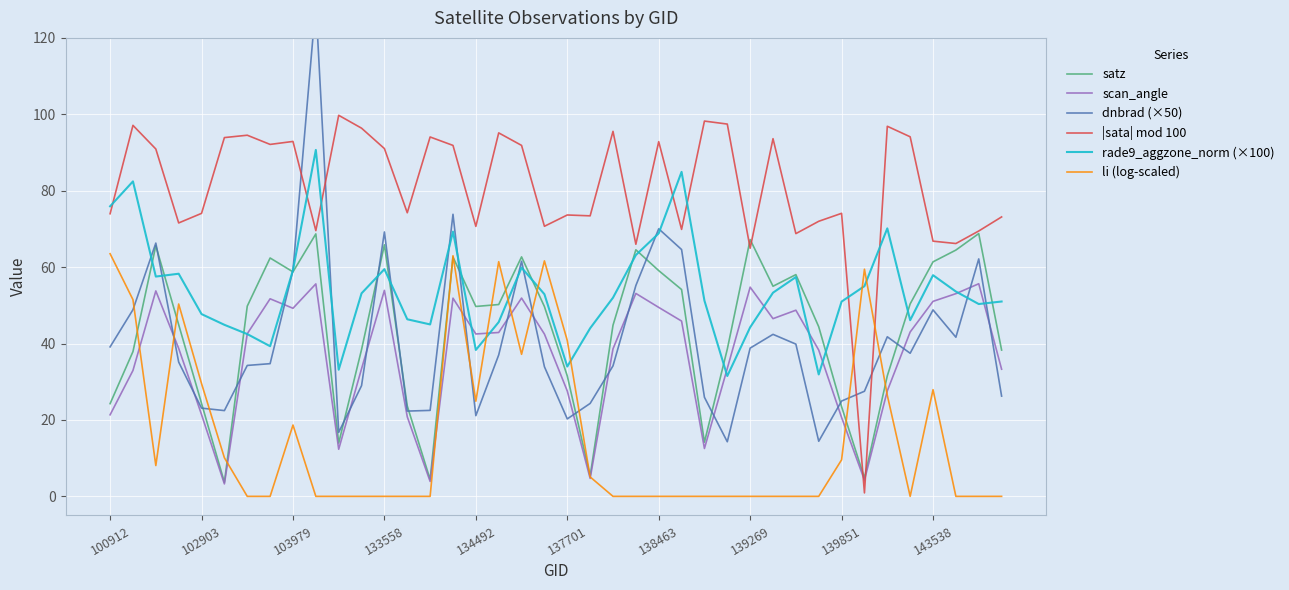

What position from the right is 34?

6